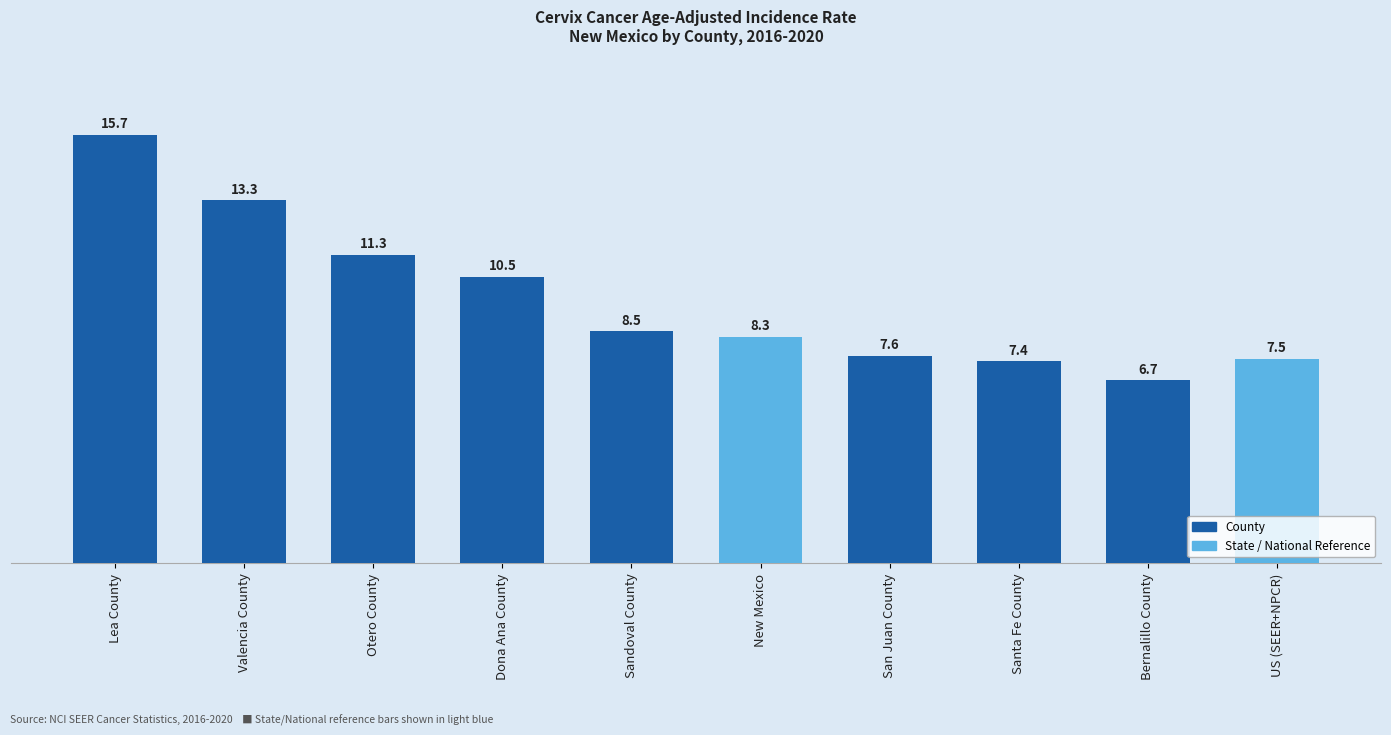

Reading left to right, what are all the values shown in this chart?

Lea County=15.7	Valencia County=13.3	Otero County=11.3	Dona Ana County=10.5	Sandoval County=8.5	New Mexico=8.3	San Juan County=7.6	Santa Fe County=7.4	Bernalillo County=6.7	US (SEER+NPCR)=7.5